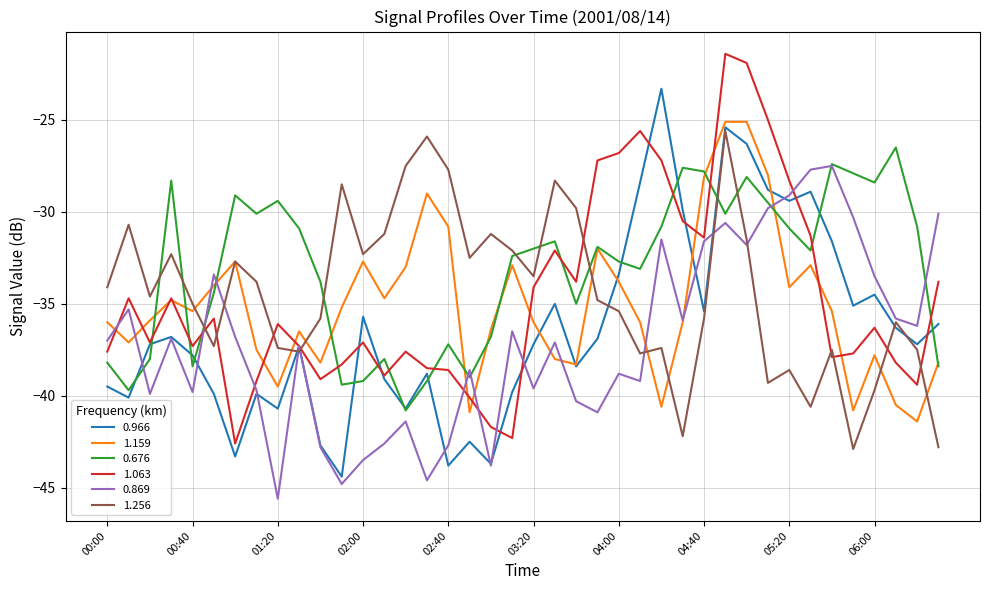

What is the maximum value for 0.966?

-23.3